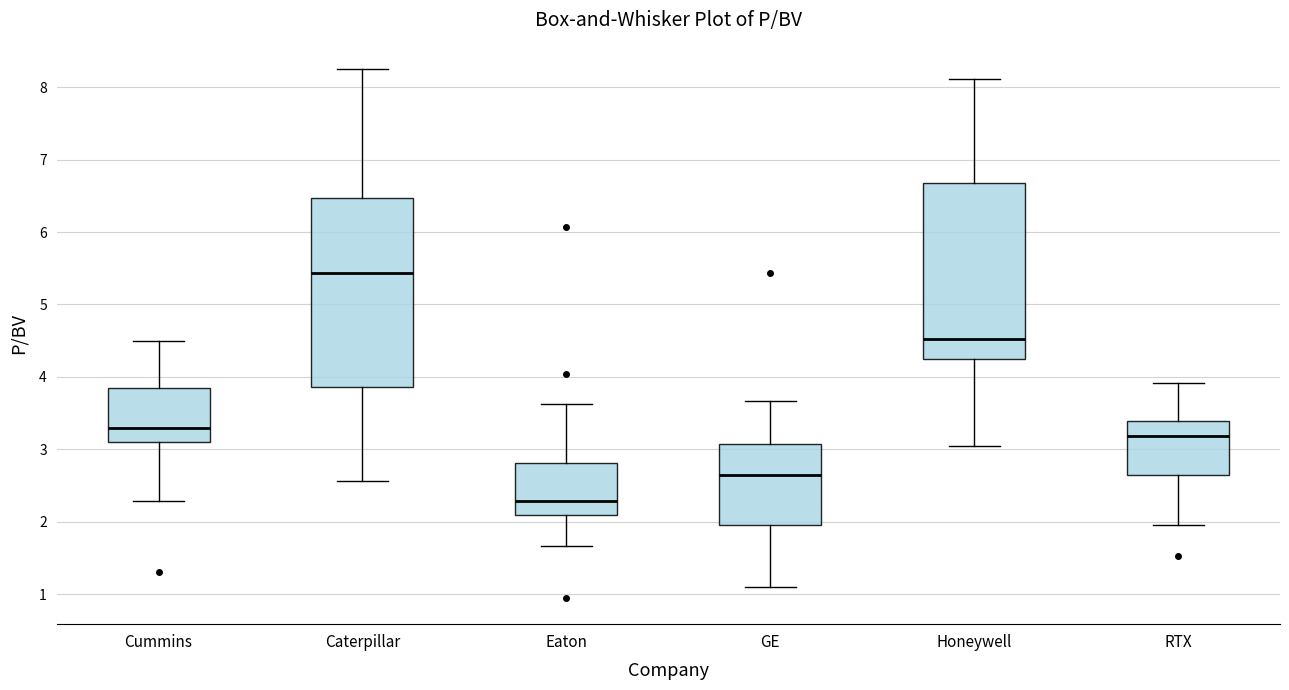

Which box's median line is the lowest?

Eaton